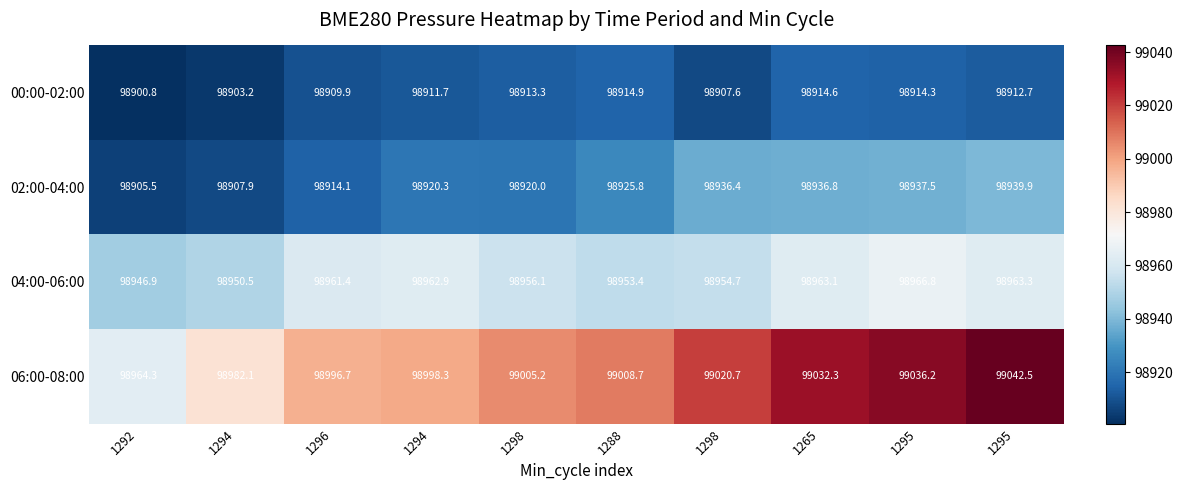

How many data points in 04:00-06:00 are above 98961?

5